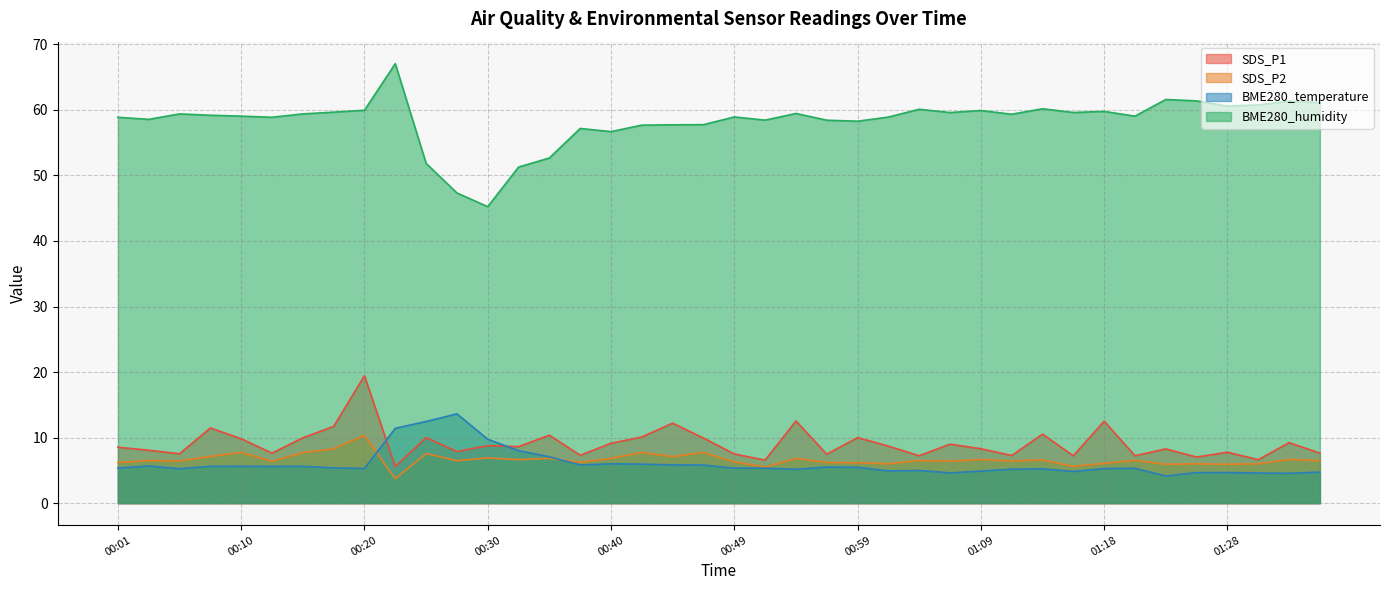

Between 01:23 and 00:54, which is larger?

00:54